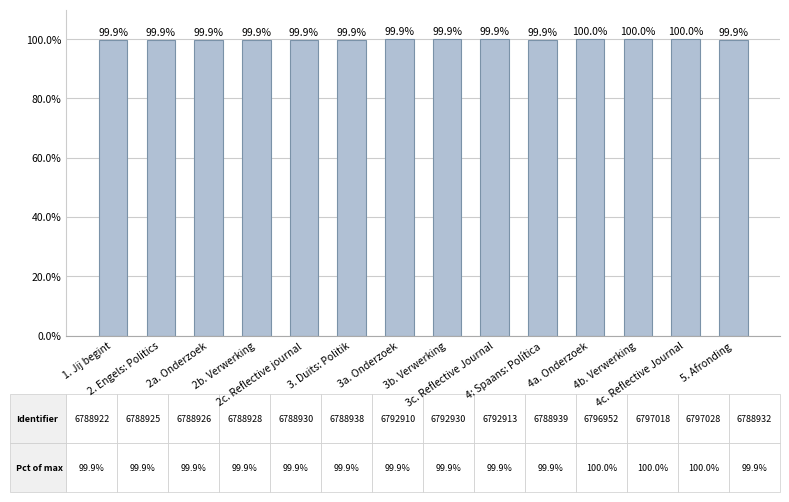

Reading left to right, extract all data points from this chart.

99.9	99.9	99.9	99.9	99.9	99.9	99.9	99.9	99.9	99.9	100.0	100.0	100.0	99.9